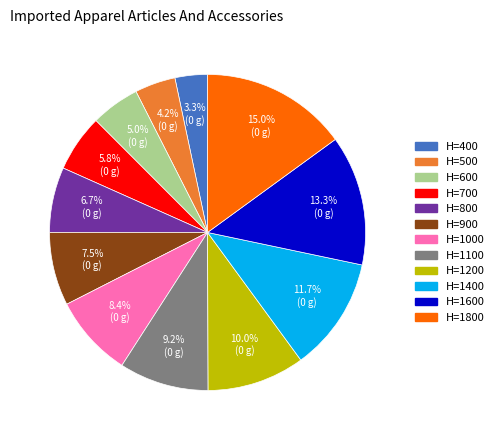

Is there a majority slice in this chart?

No